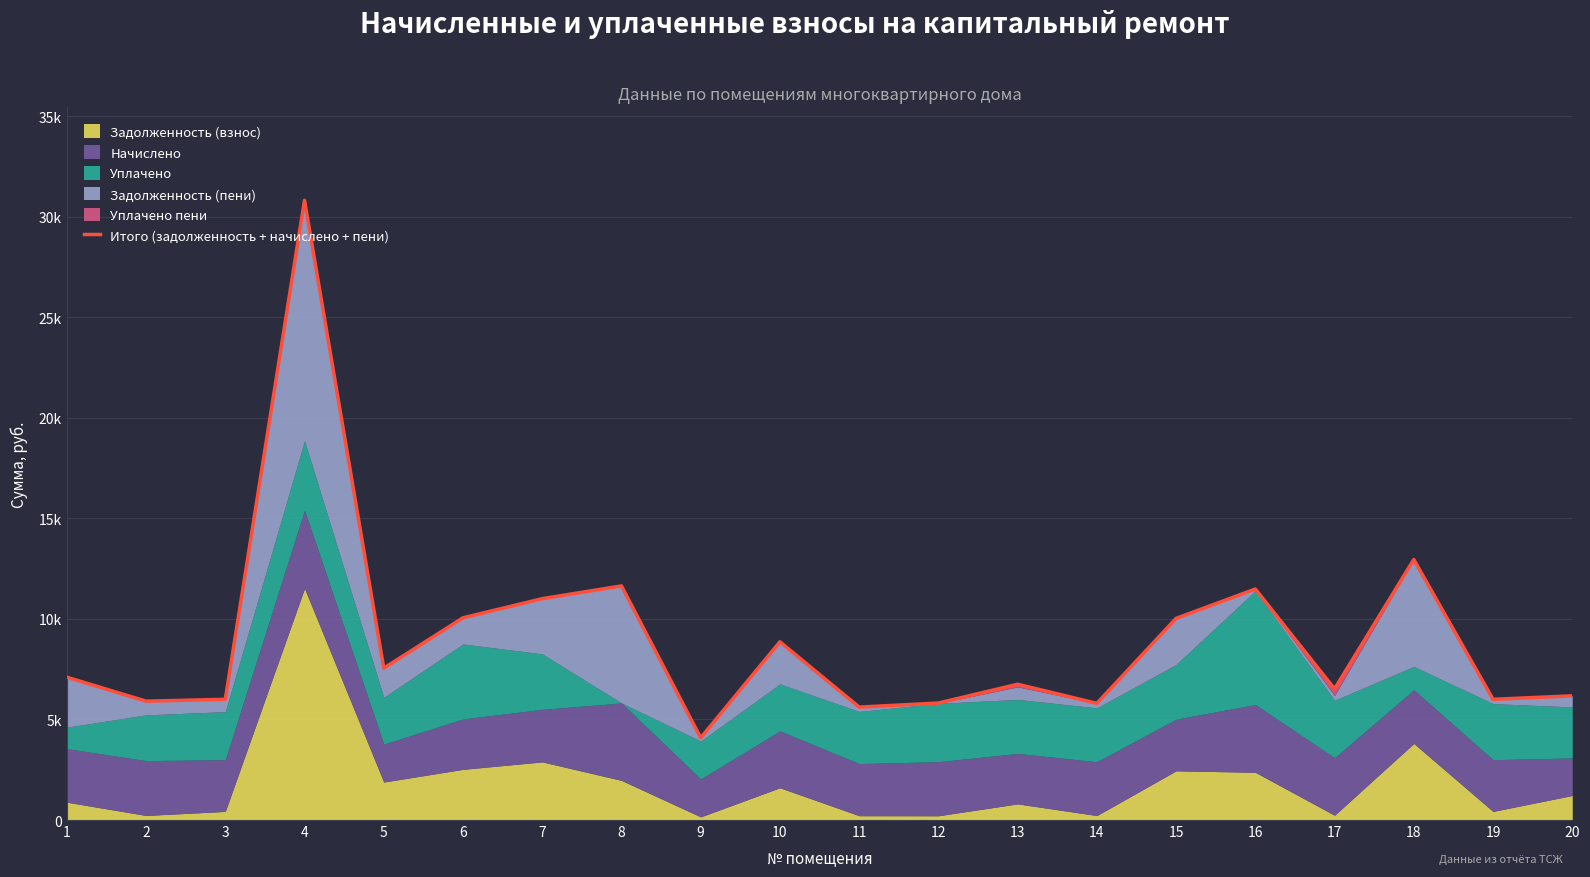

Reading left to right, list all the values displayed in this chart.

7102.1	5910.8	6002.6	30816.0	7550.1	10055.4	11007.2	11641.4	4085.6	8862.2	5615.9	5817.4	6751.7	5802.2	10027.5	11487.3	6519.2	12956.5	6002.6	6175.9